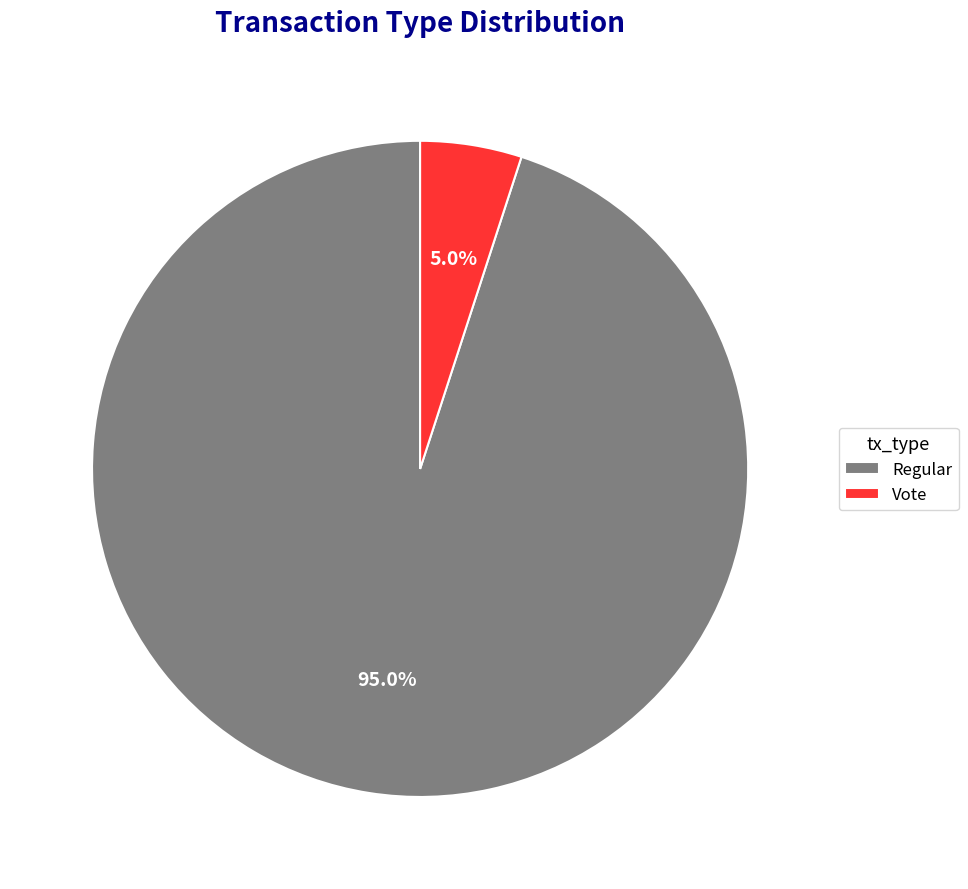

What portion of the pie excludes Regular?

5.0%